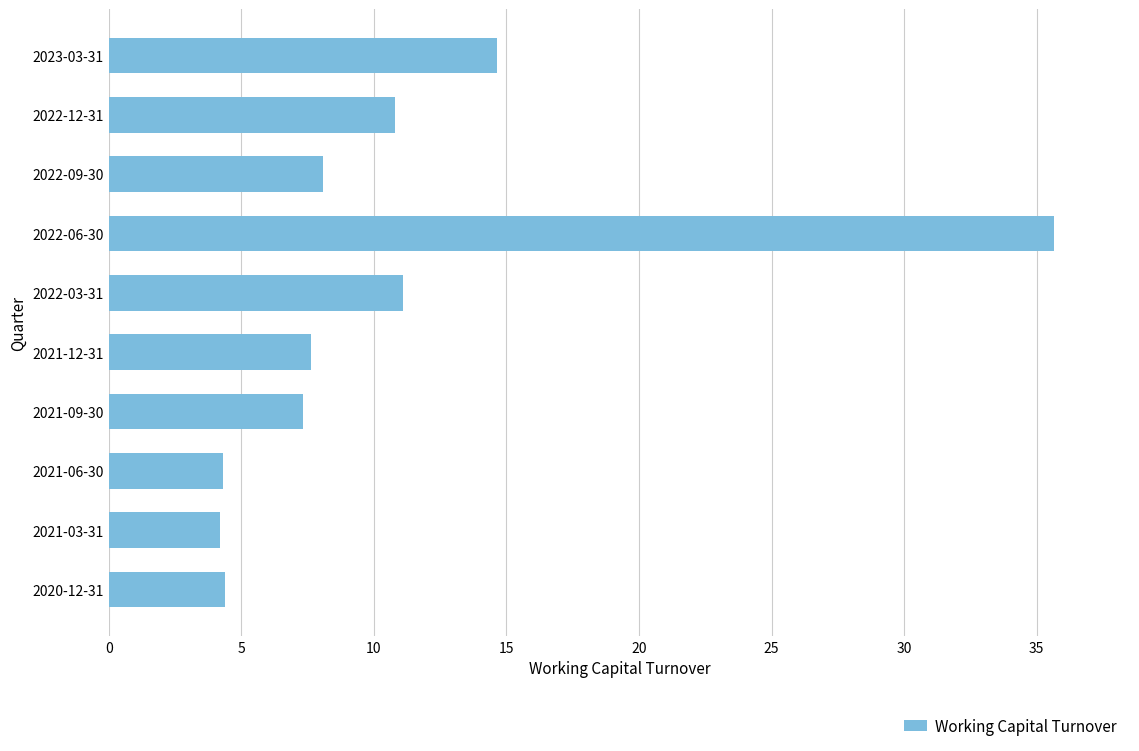

What position from the top is 2021-09-30?

7